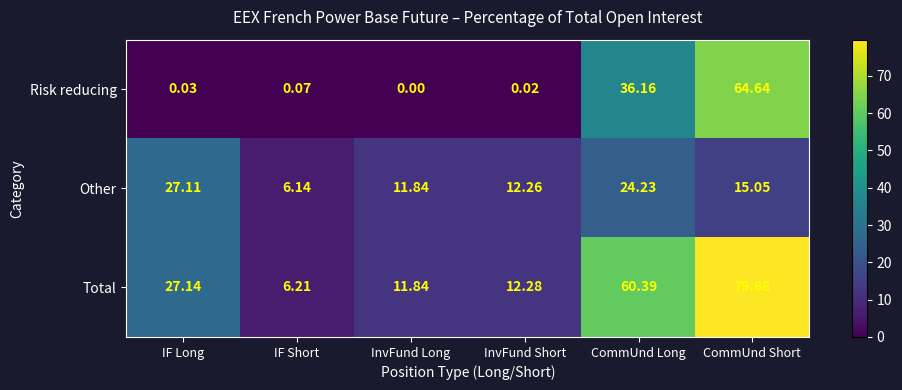

Between InvFund Short and CommUnd Long, which series saw the biggest shift?

Total